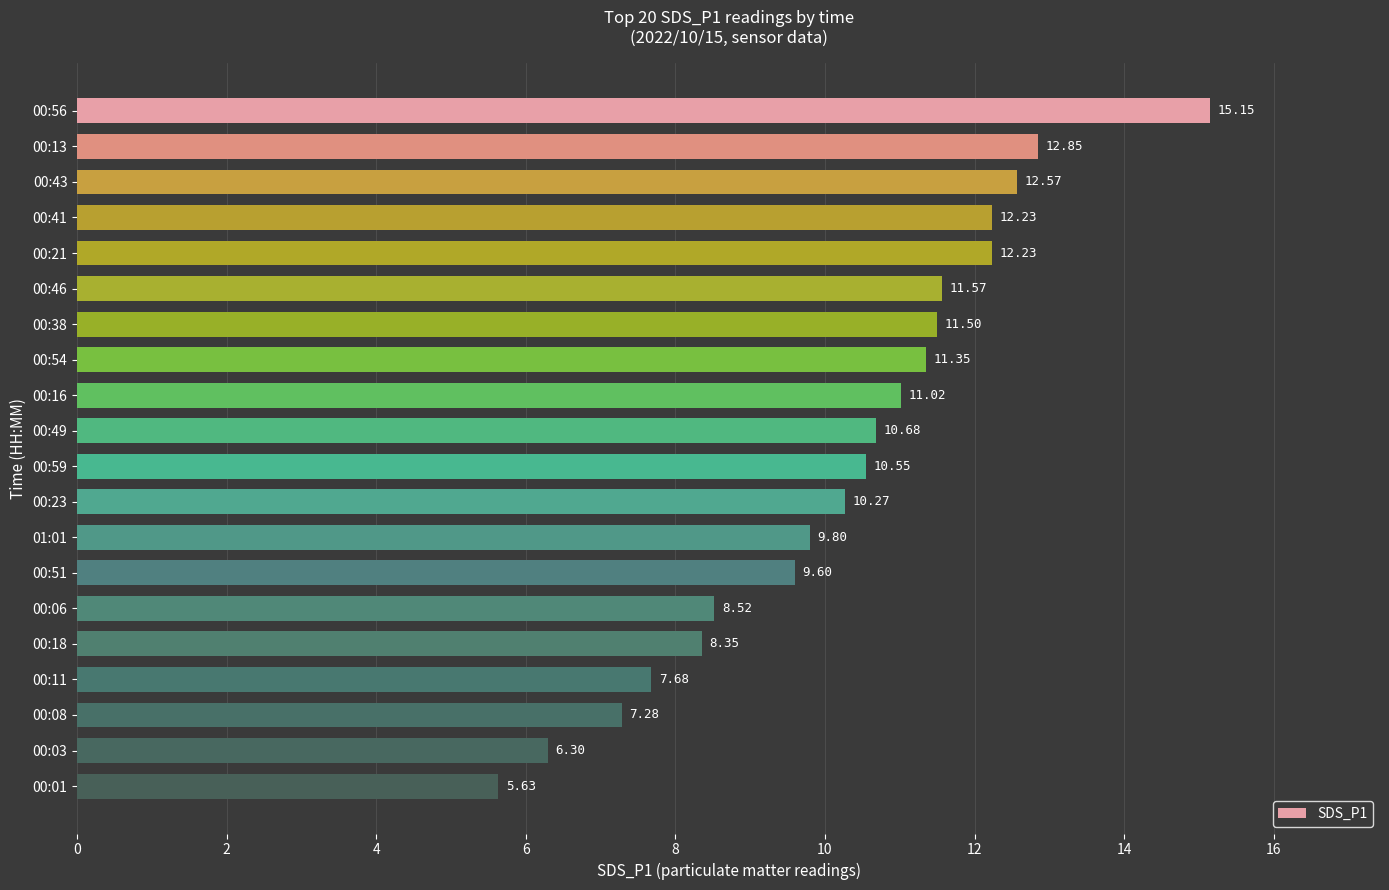

What is the sum of all values?

205.1